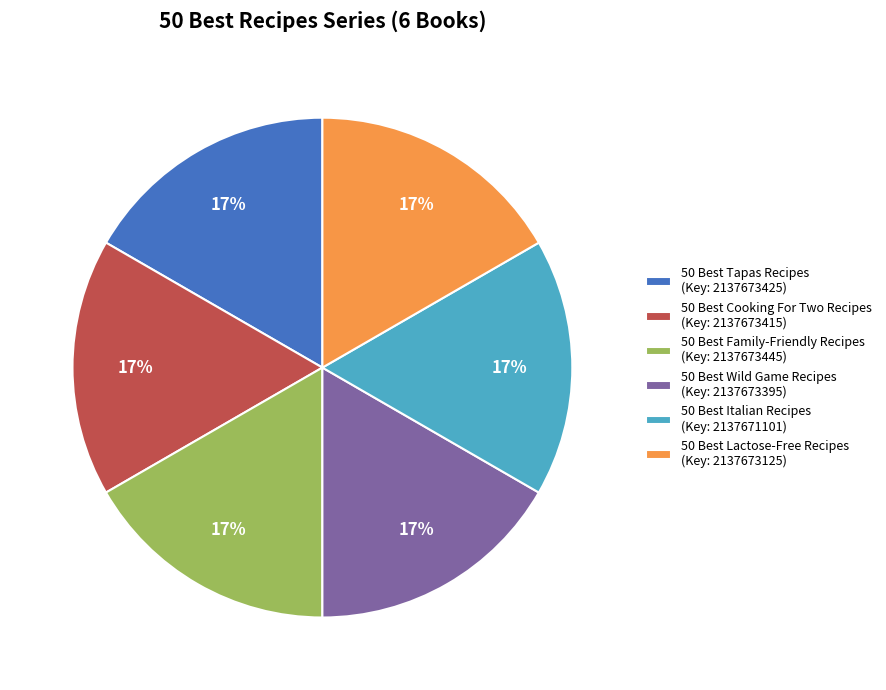

Is 50 Best Family-Friendly Recipes the majority of the pie?

No